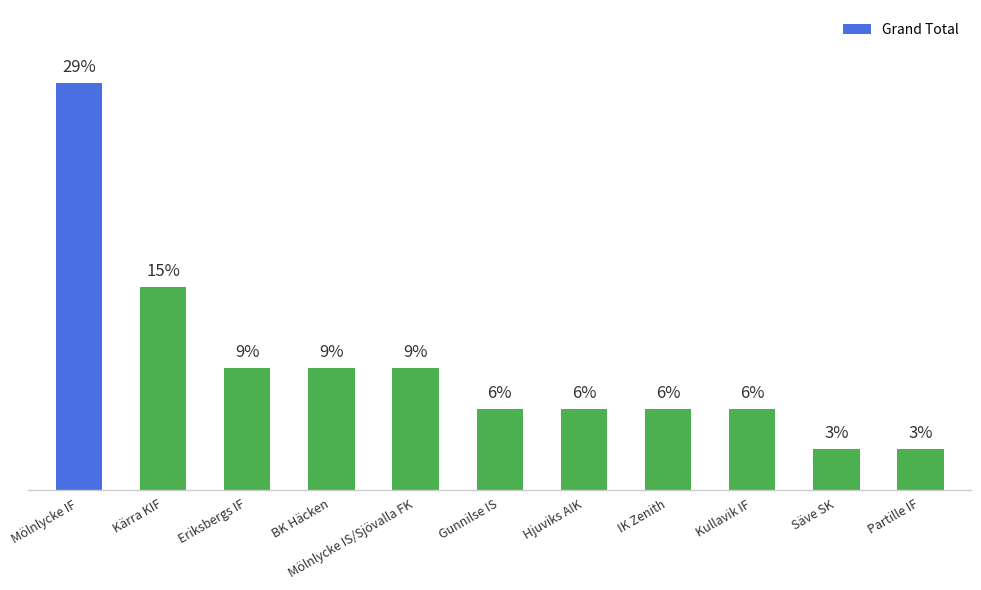

What is the value of the 8th bar from the left?

5.9